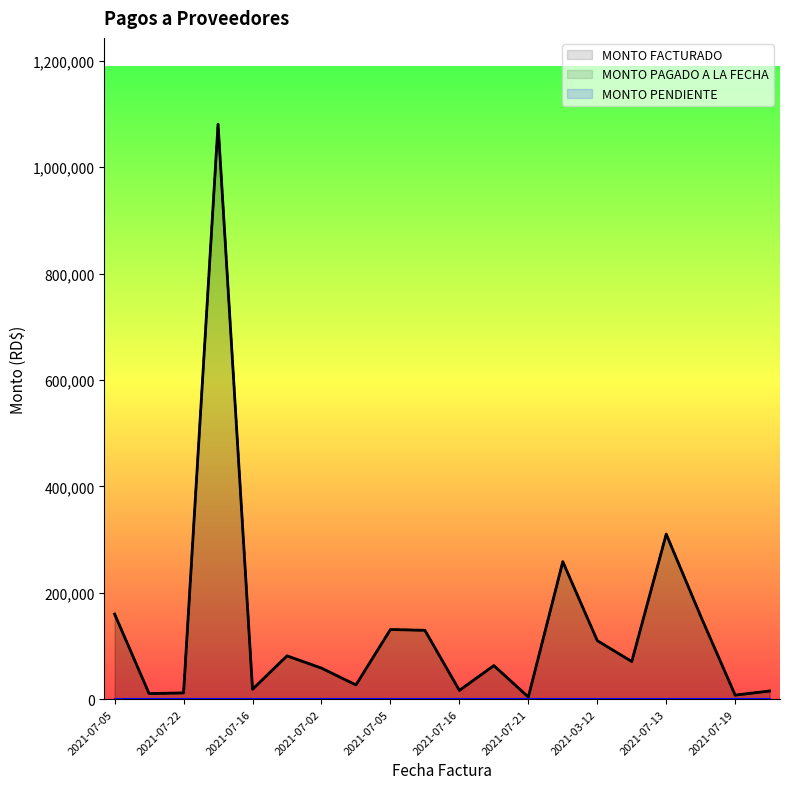

How many data points in MONTO FACTURADO are above 70800?

9